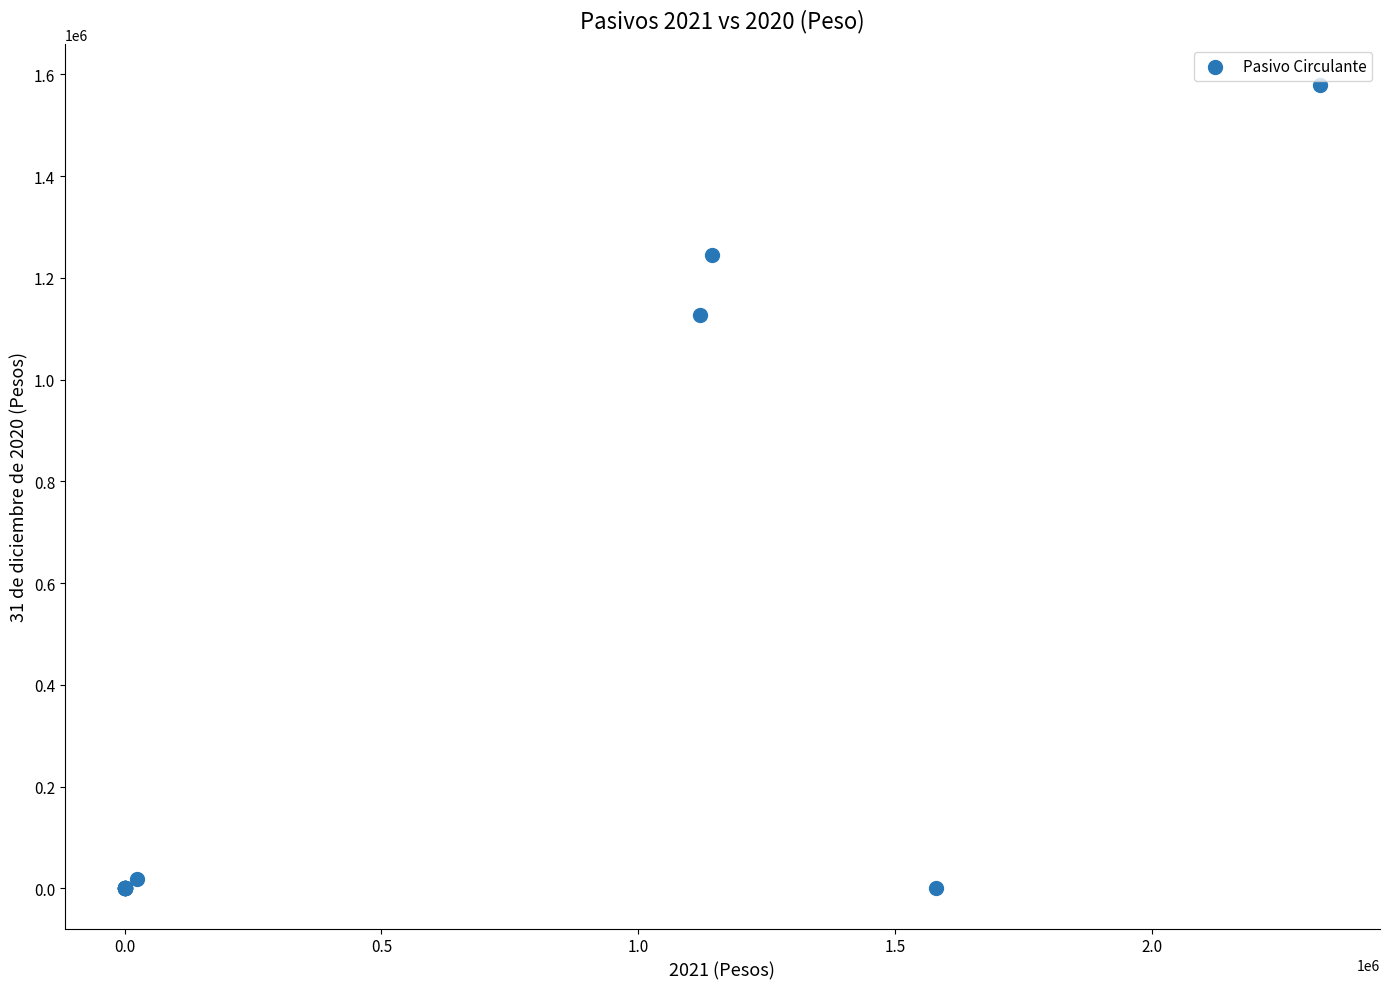

What Y value in the scatter plot is closest to 790123?

1126436.6